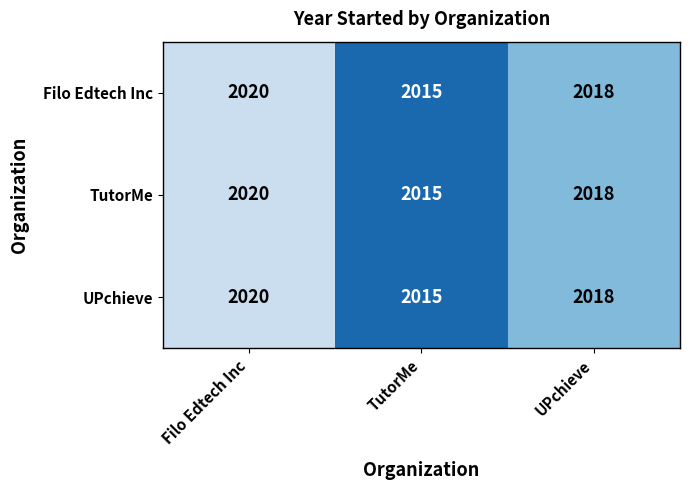

Count the Filo Edtech Inc values in the range 2015 to 2020.

3